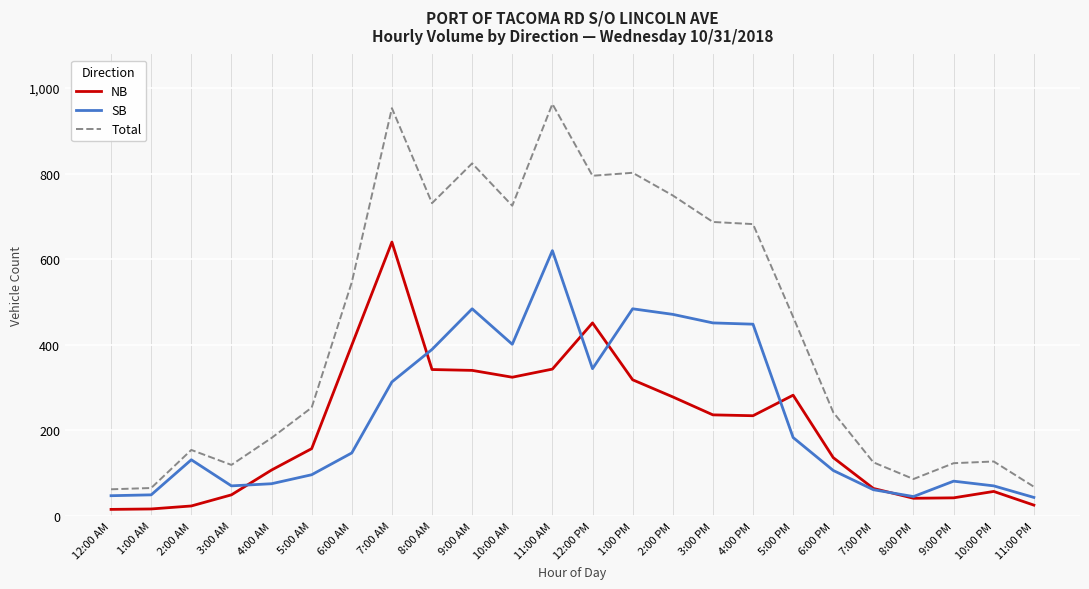

What is the minimum value for SB?

43